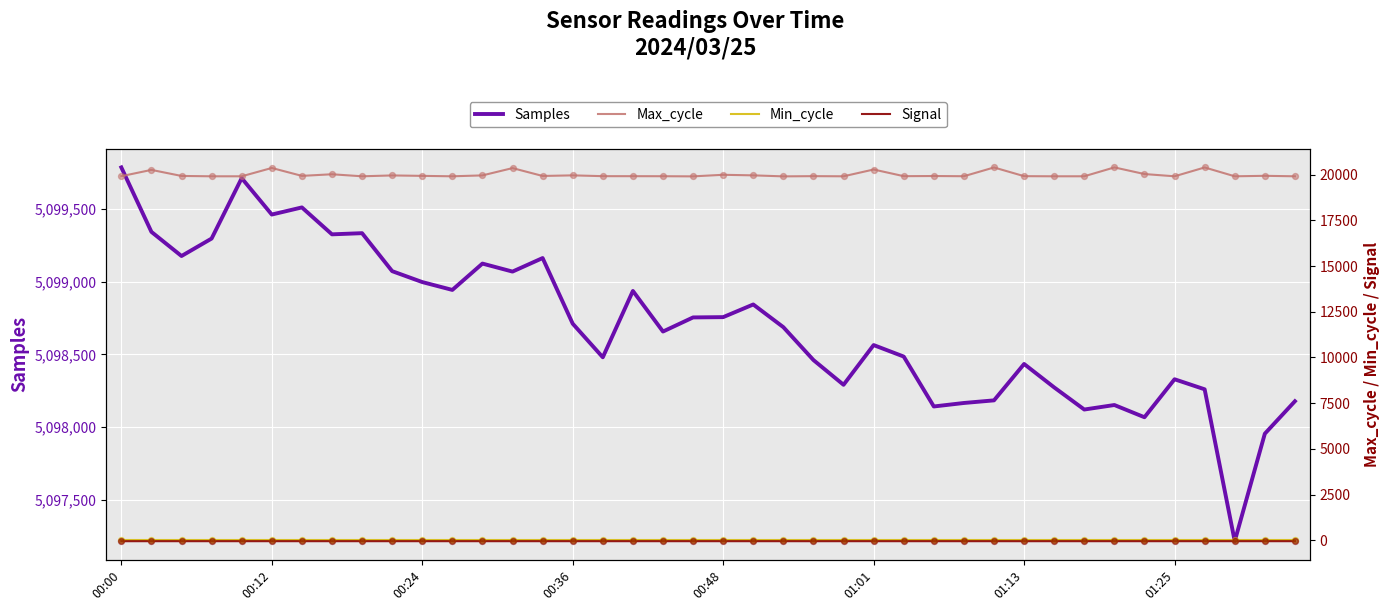

At how many categories does at least one series exceed 423173?

40